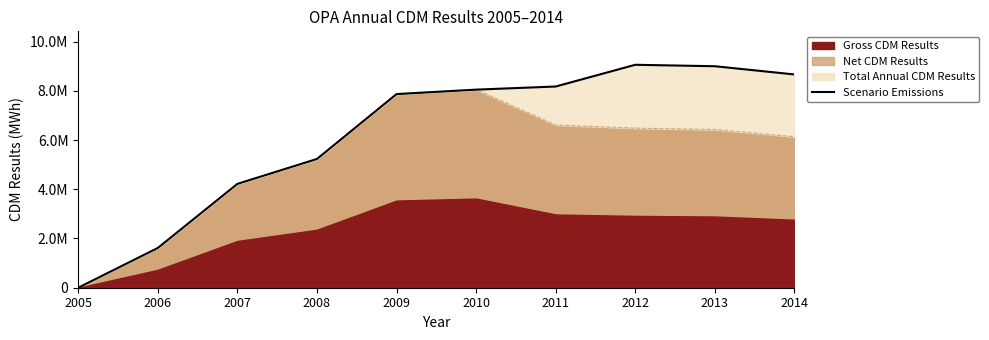

True or false: the data shows 10983897 at 2010.

False